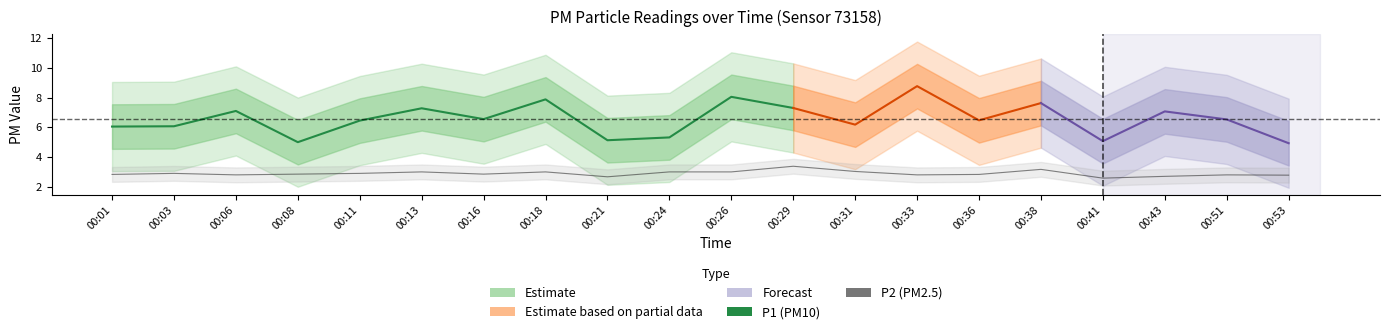

What is the approximate value at 00:36?

2.8